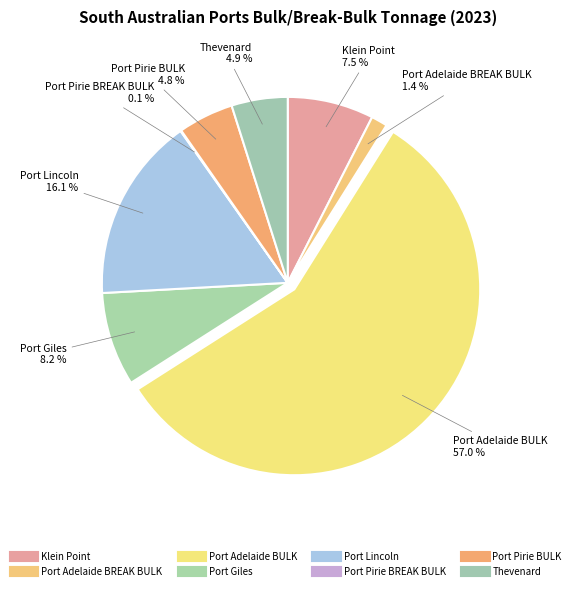

To the nearest percent, what is the difference between the largest and smallest slice percentages?

57%